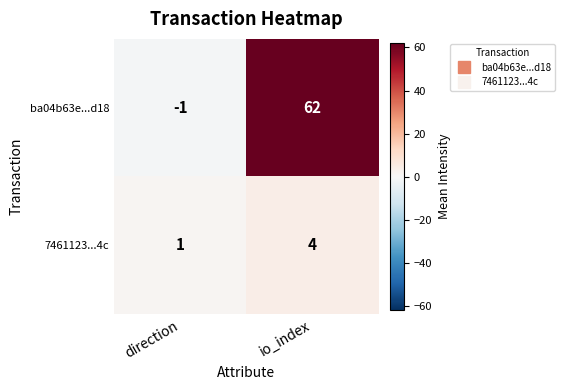

Is the value of ba04b63e...d18 at direction greater than the value of 7461123...4c at direction?

No